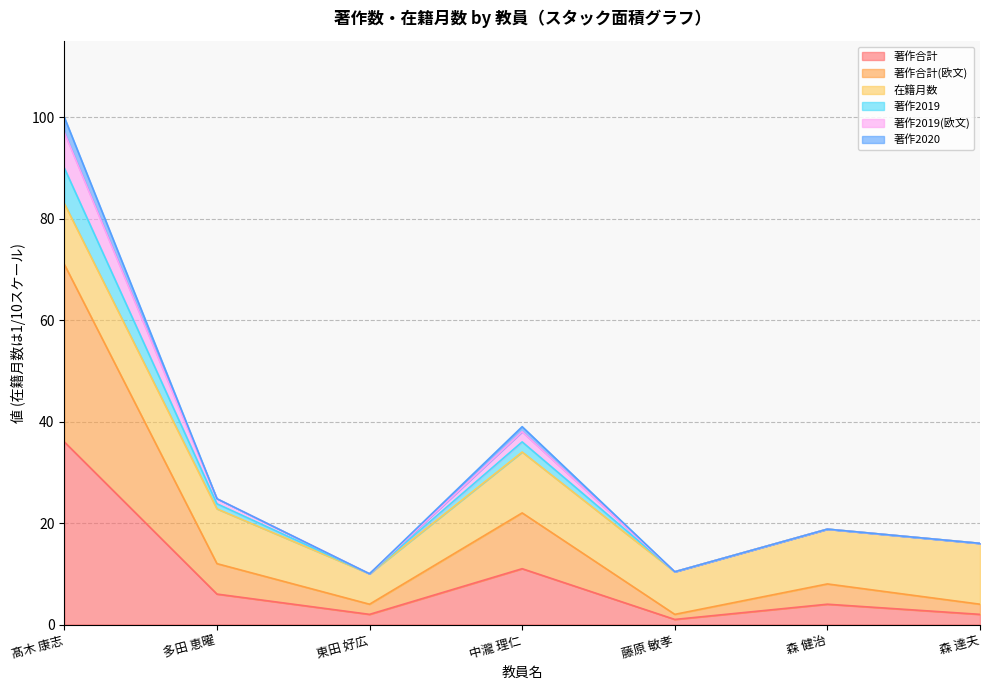

What position from the right is 東田 好広?

5